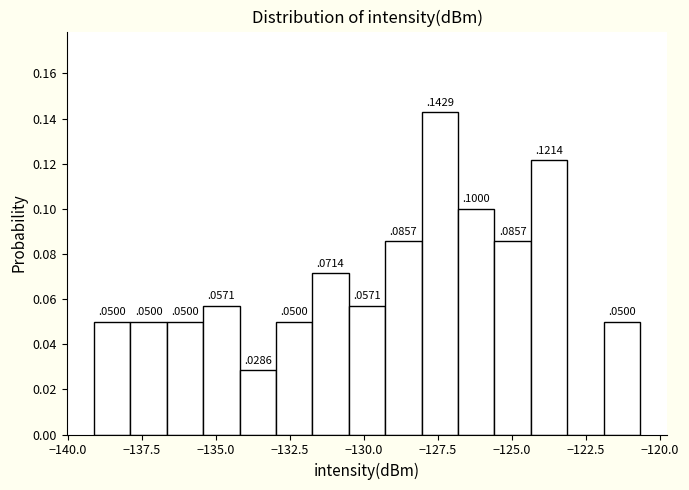

Around what value on the x-axis is the tallest bar? Give the approximate position of its centre, as read against the axis.

-127.5